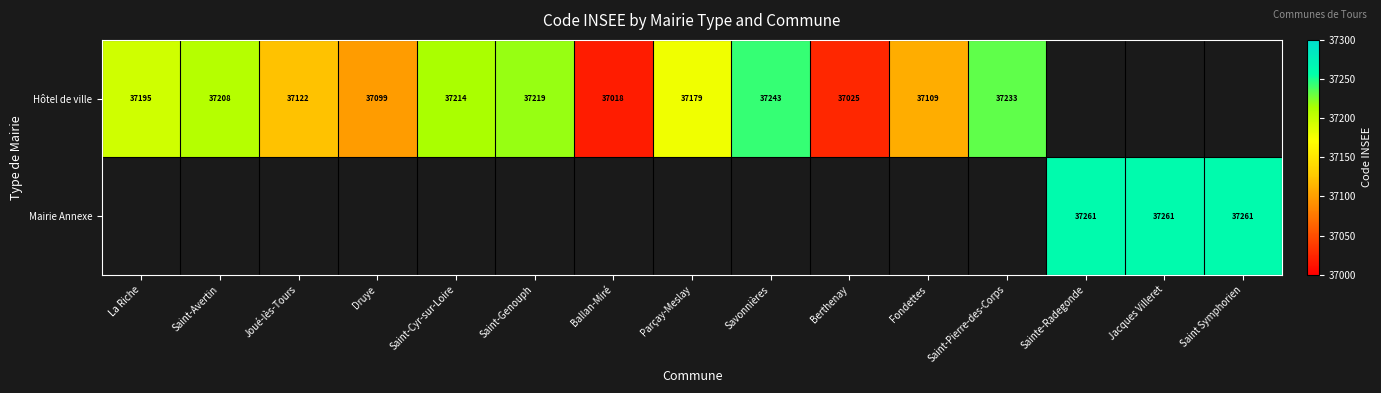

At how many categories does at least one series exceed 37246?

3